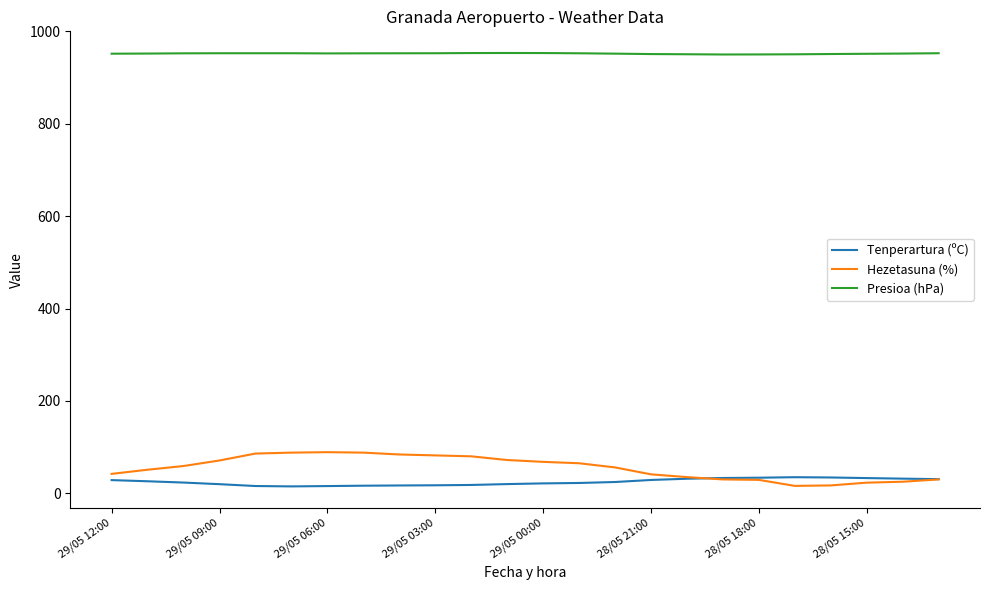

How many categories are shown in the chart?

24